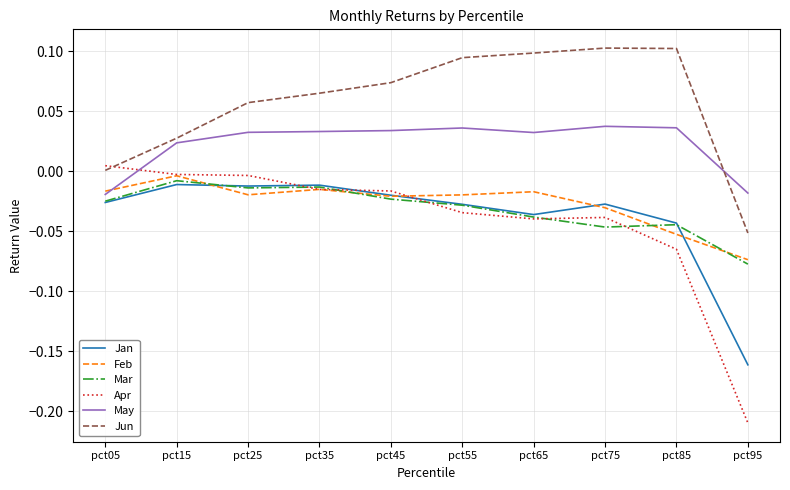

At how many categories does at least one series exceed 0?

9